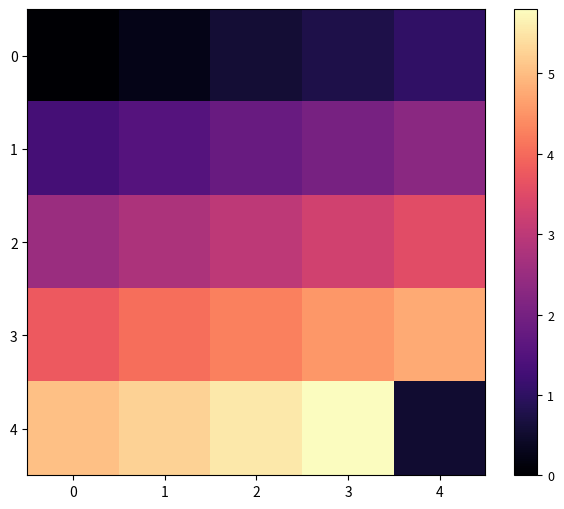

List the series in order of their peak value, highest first.

4, 3, 2, 1, 0